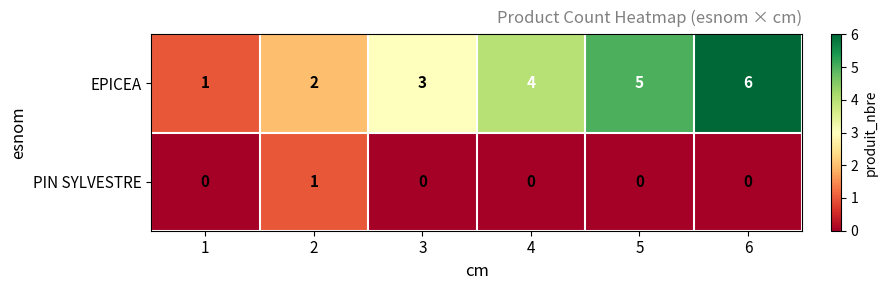

What is the total value across all series at 2?

3